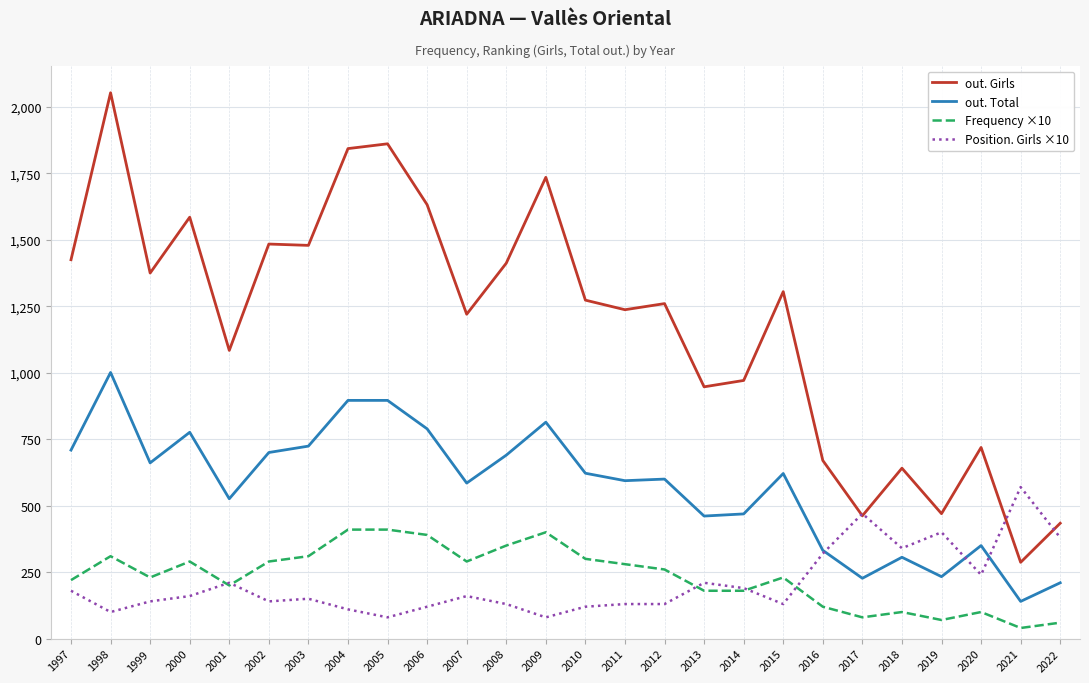

List the series in order of their peak value, lowest first.

Frequency ×10, Position. Girls ×10, out. Total, out. Girls